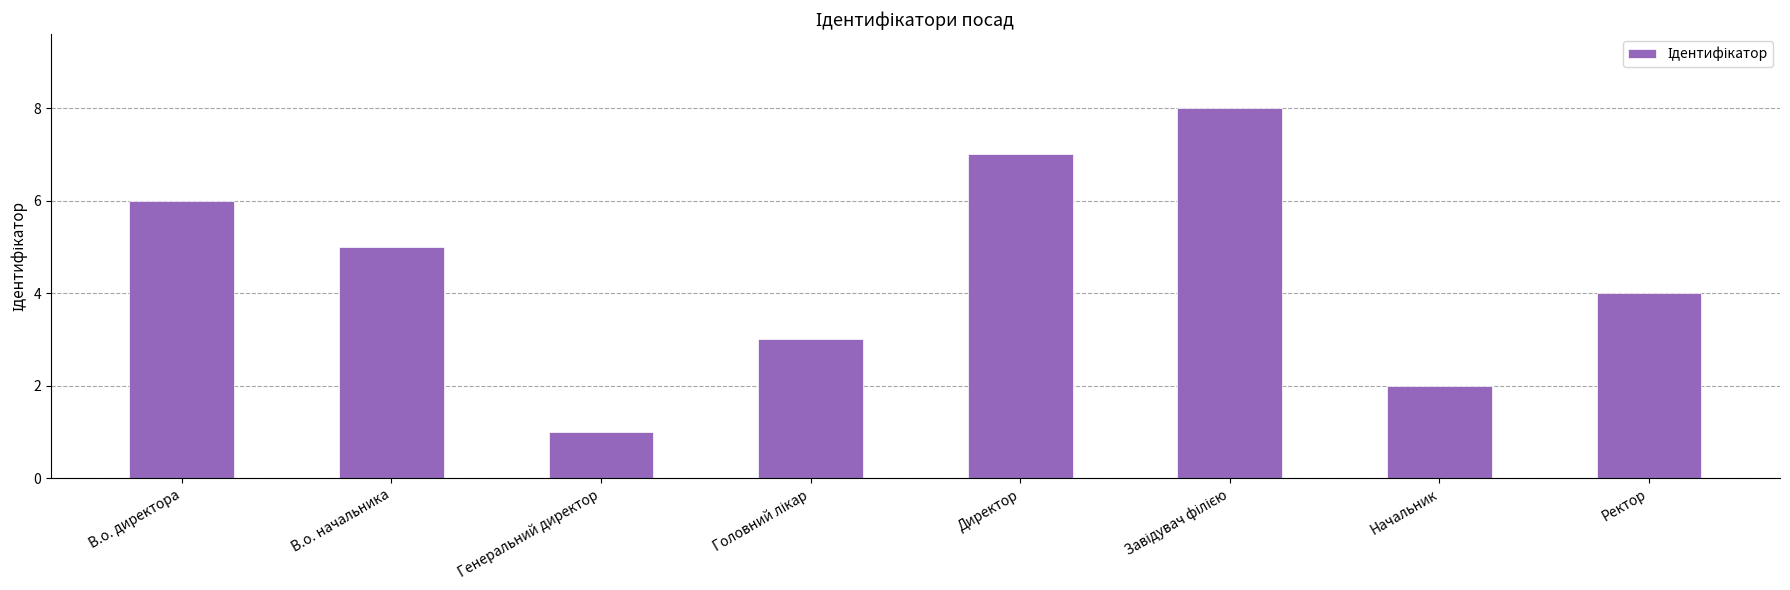

What is the sum of all values?

36